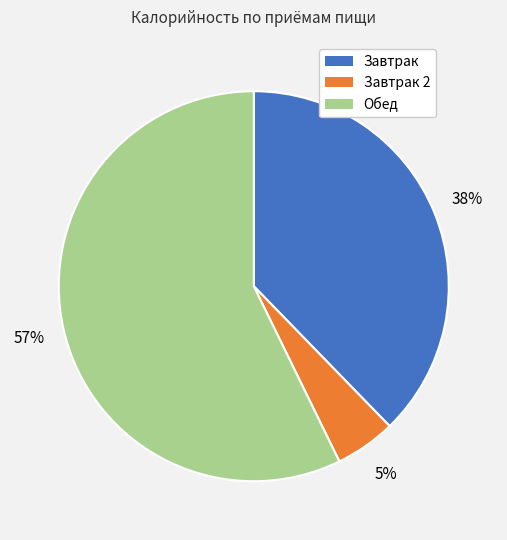

Is there any slice that represents more than half of the pie?

Yes